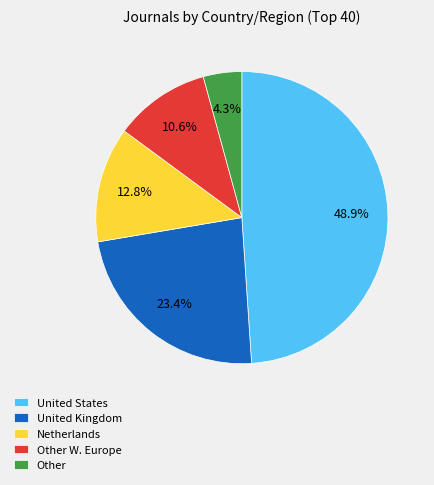

Which slice is the largest?

United States